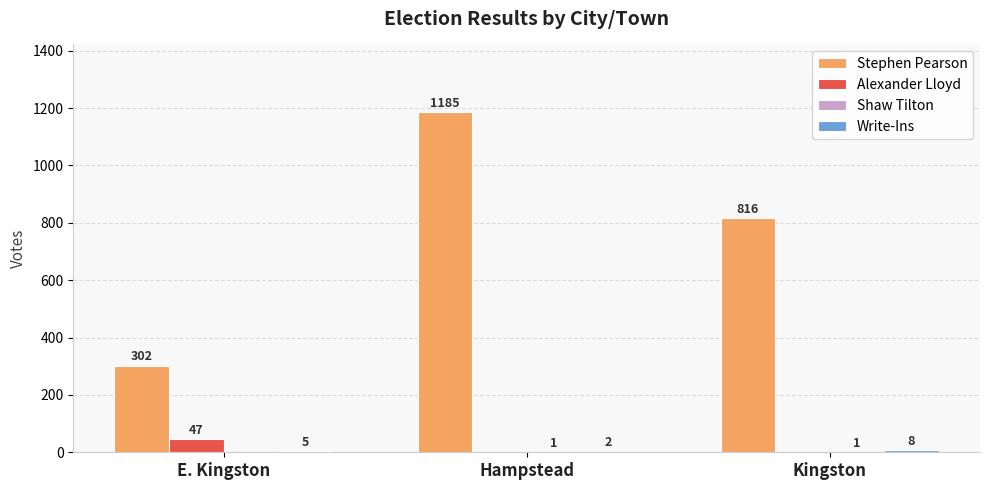

What is the spread (max minus min) of values at Kingston?

816